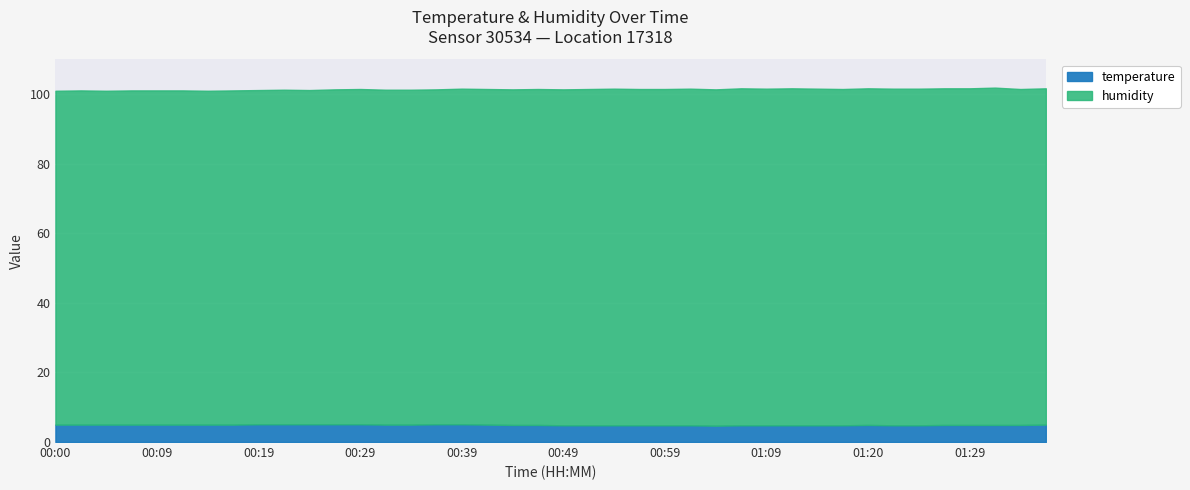

What is the label of the 9th point from the right?

01:17